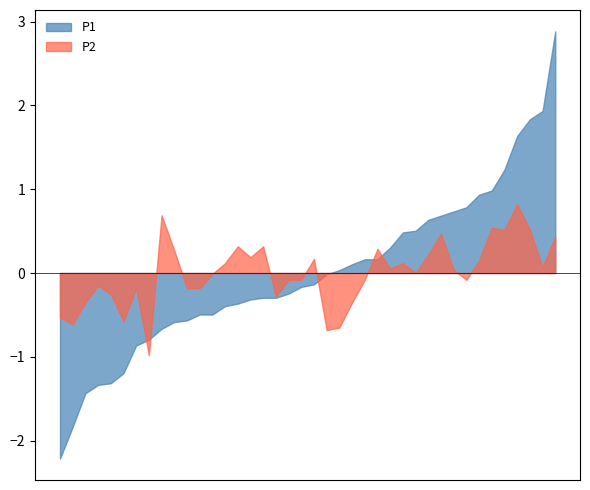

Which label corresponds to the largest value in the chart?

01:29